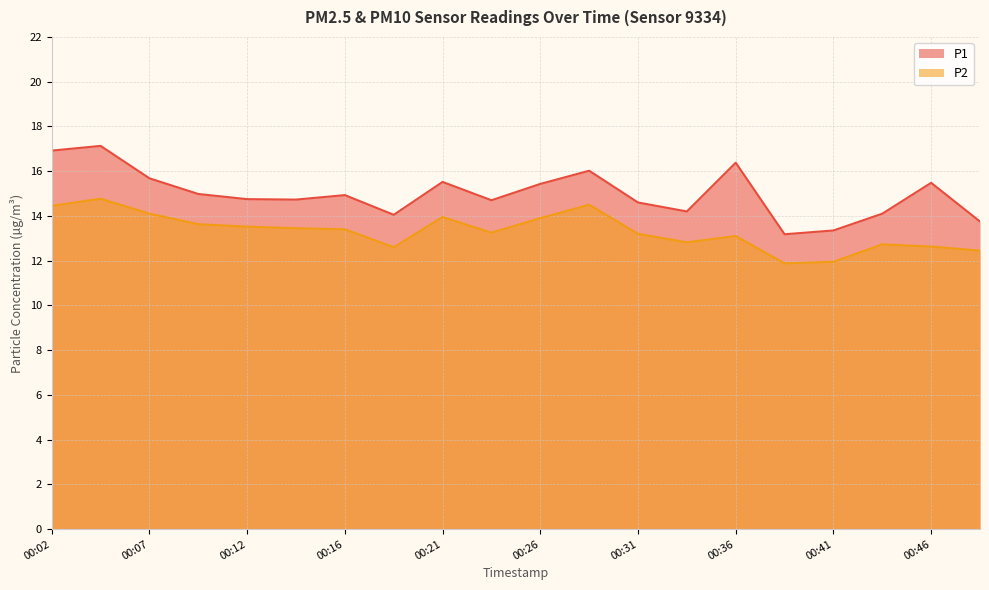

The value of P1 at 00:02 is 16.9. True or false?

True